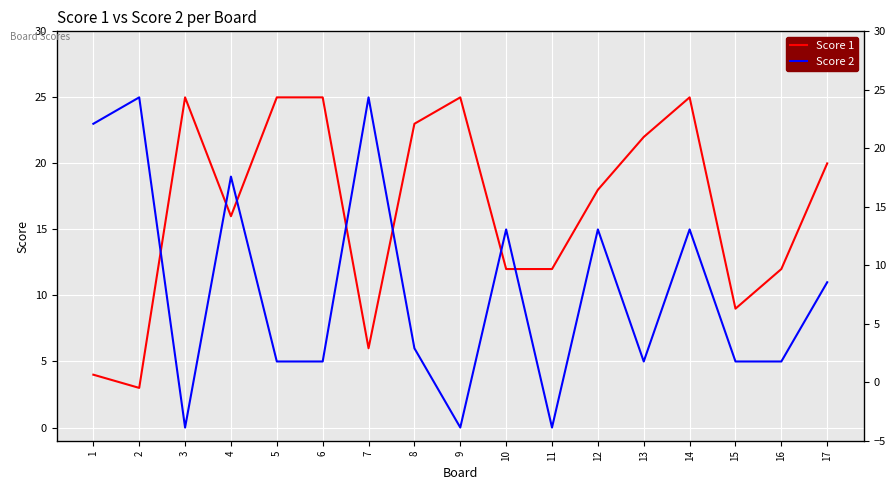

At which label does Score 1 first exceed 18?

3